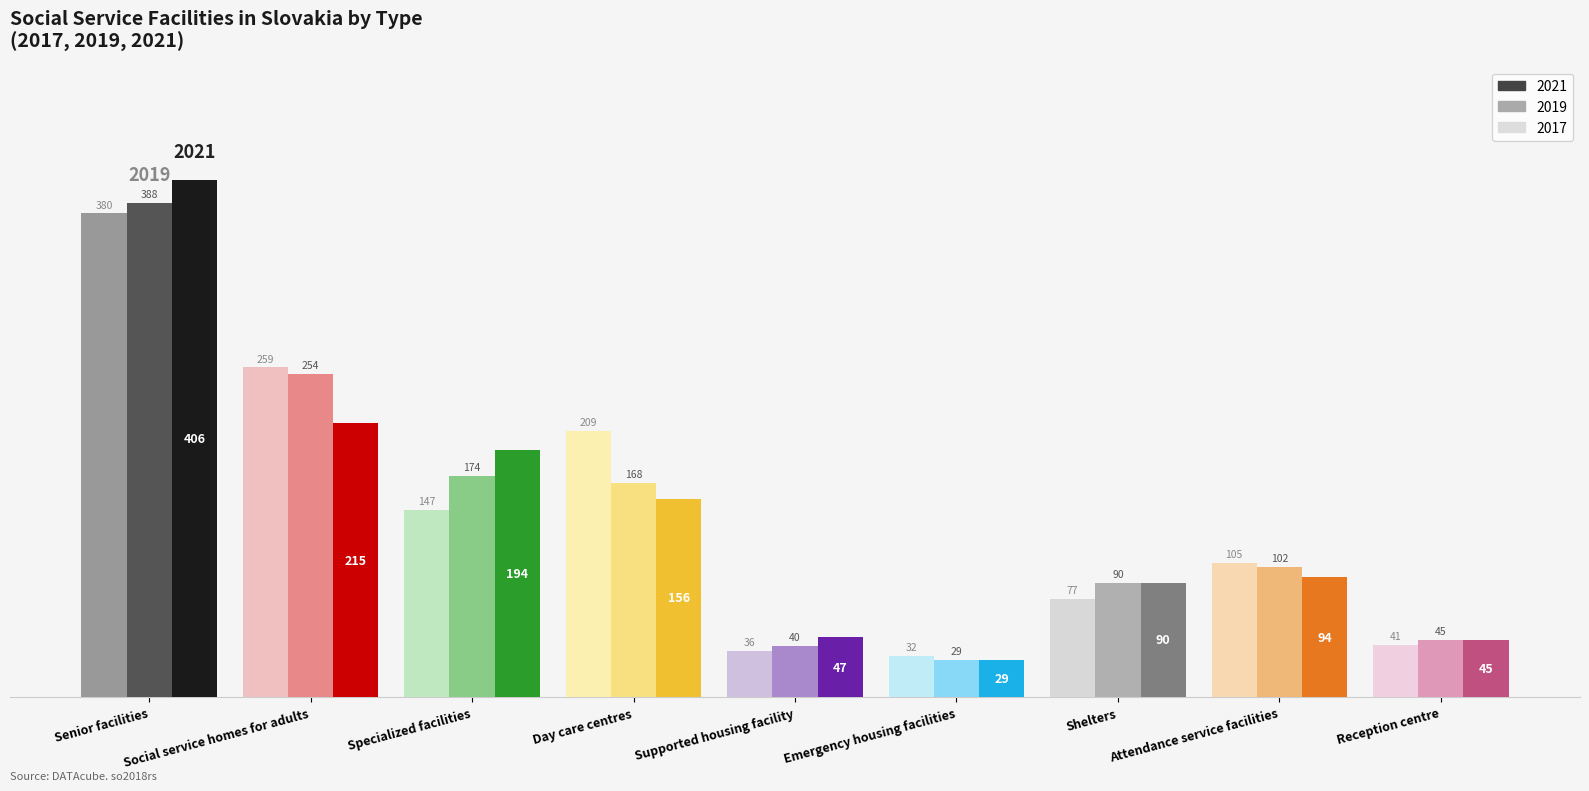

How many bars are there in total?

27